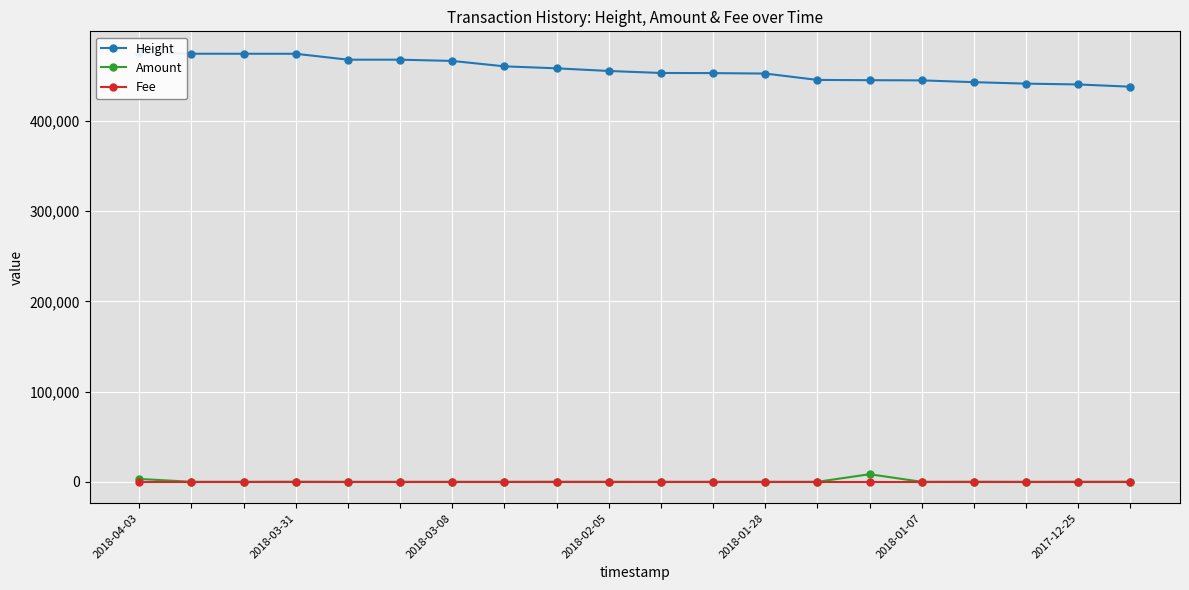

What is the difference between the maximum and minimum values in the Height series?

37593.0